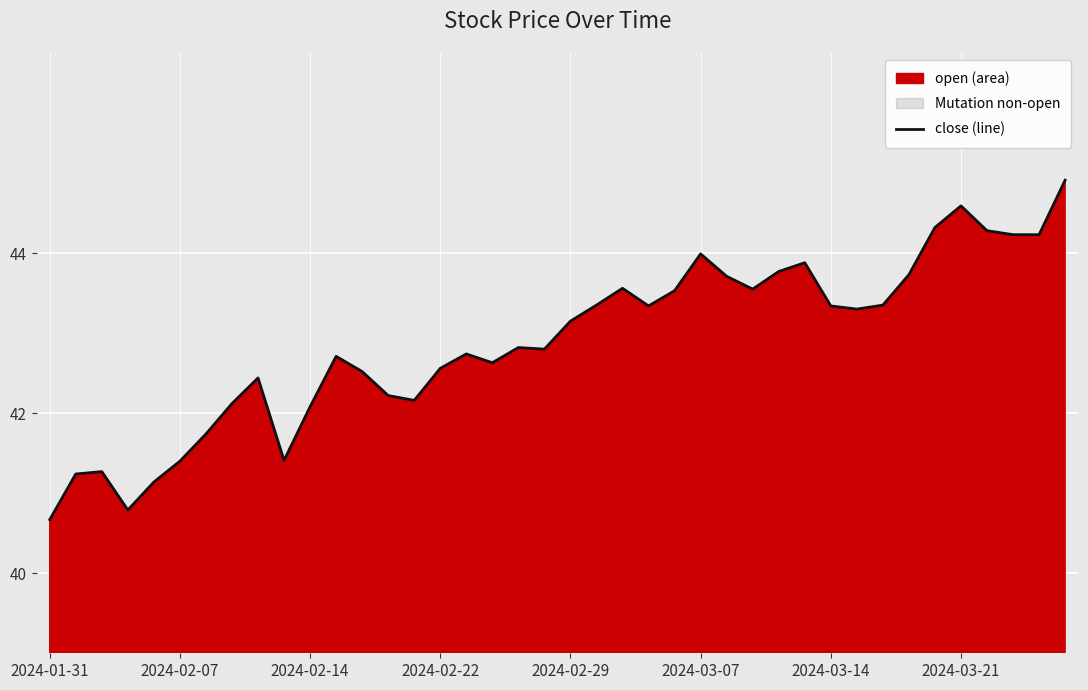

Reading left to right, what are all the values shown in this chart?

40.7	41.2	41.3	40.8	41.1	41.4	41.7	42.1	42.4	41.4	42.1	42.7	42.5	42.2	42.2	42.6	42.7	42.6	42.8	42.8	43.1	43.4	43.6	43.3	43.5	44.0	43.7	43.5	43.8	43.9	43.3	43.3	43.4	43.7	44.3	44.6	44.3	44.2	44.2	44.9